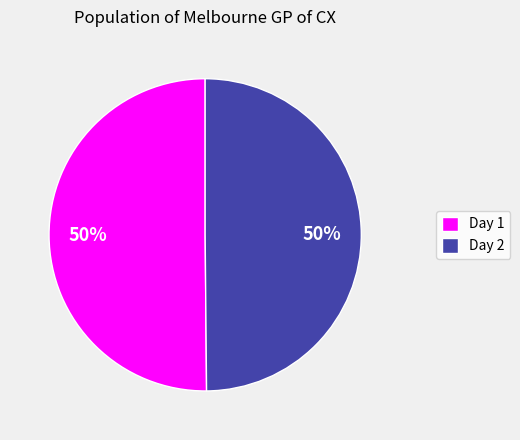

Do Day 2 and Day 1 together represent more than half of the pie?

Yes